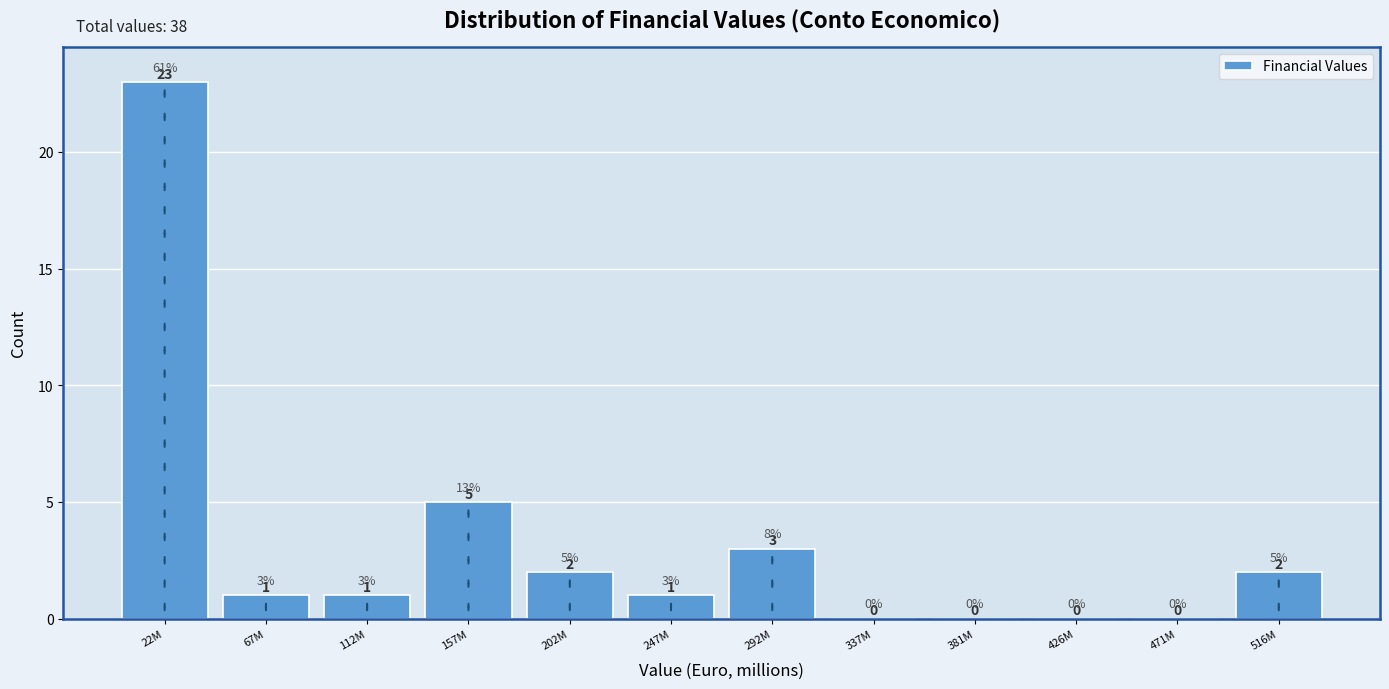

Reading left to right, transcribe all the data shown in this chart.

22M=23	67M=1	112M=1	157M=5	202M=2	247M=1	292M=3	337M=0	381M=0	426M=0	471M=0	516M=2